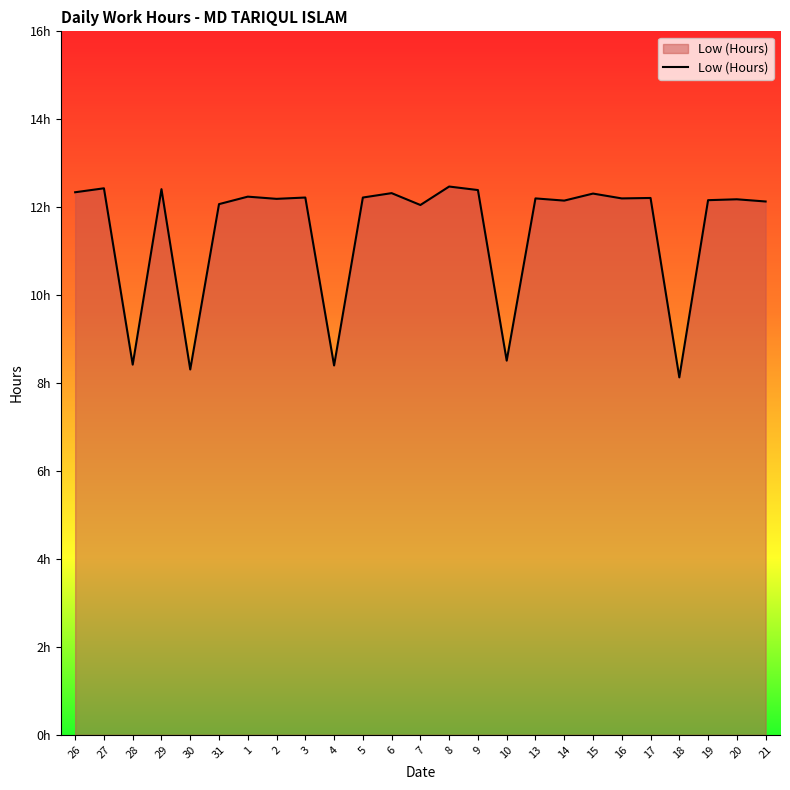

Is this an area chart (filled region under the line)?

Yes